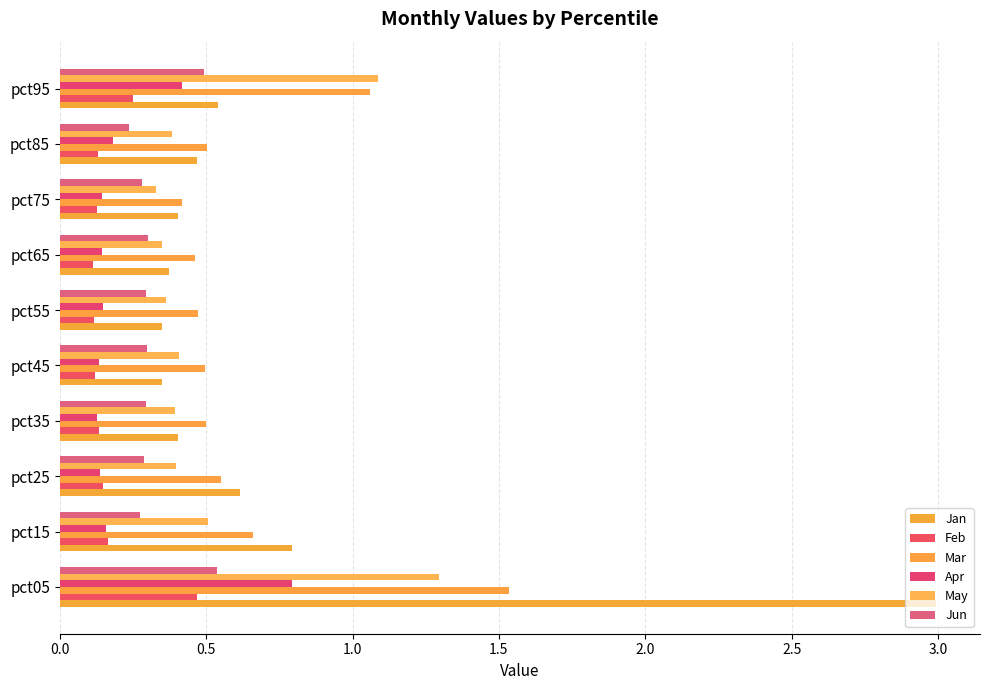

Count the number of data series in this chart.

6